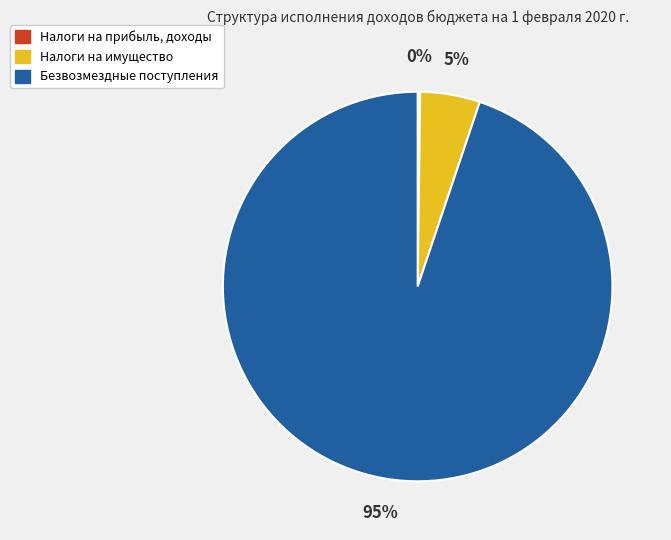

To the nearest percent, what is the average slice percentage?

33%